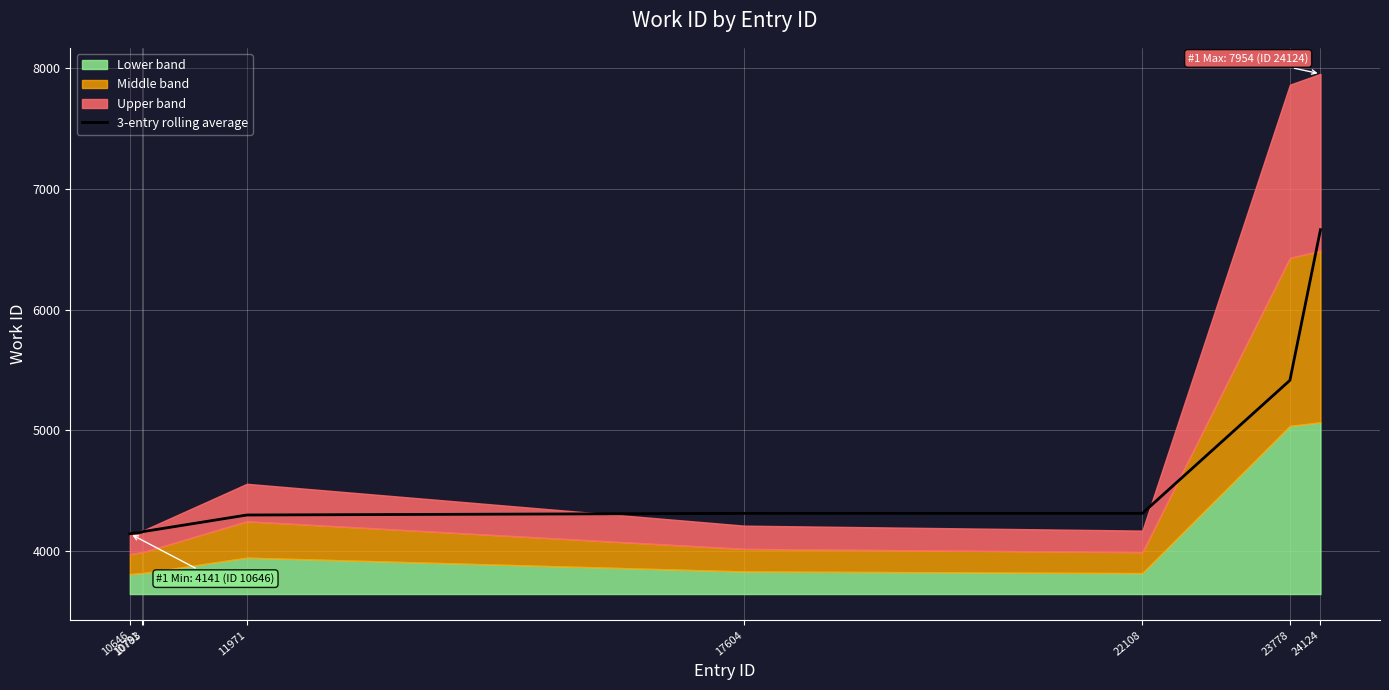

What is the minimum value for 3-entry rolling average?

4141.0